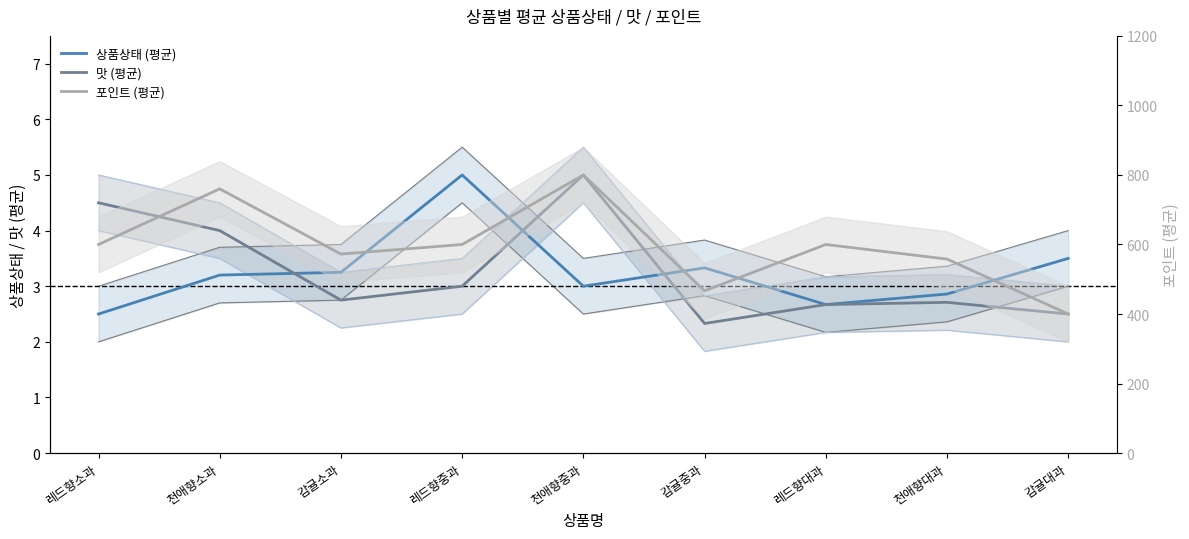

Is the value of 상품상태 (평균) at 천애향대과 greater than the value of 맛 (평균) at 레드향대과?

Yes